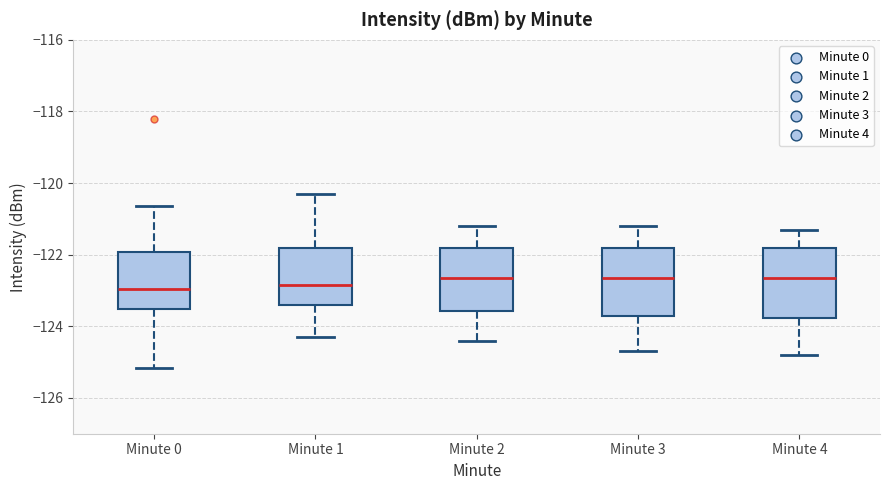

Where does the lower whisker of the box for Minute 3 end on the y-axis? The values are not printed on the chart, so give them approximately, as read against the axis.

-124.6